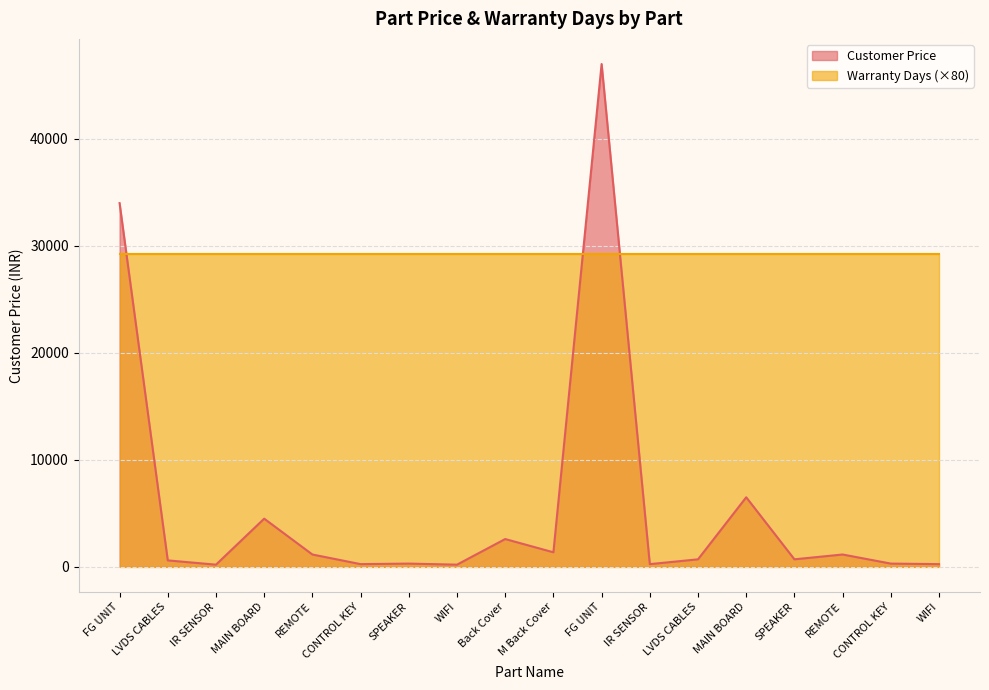

How many distinct data groups are displayed?

2